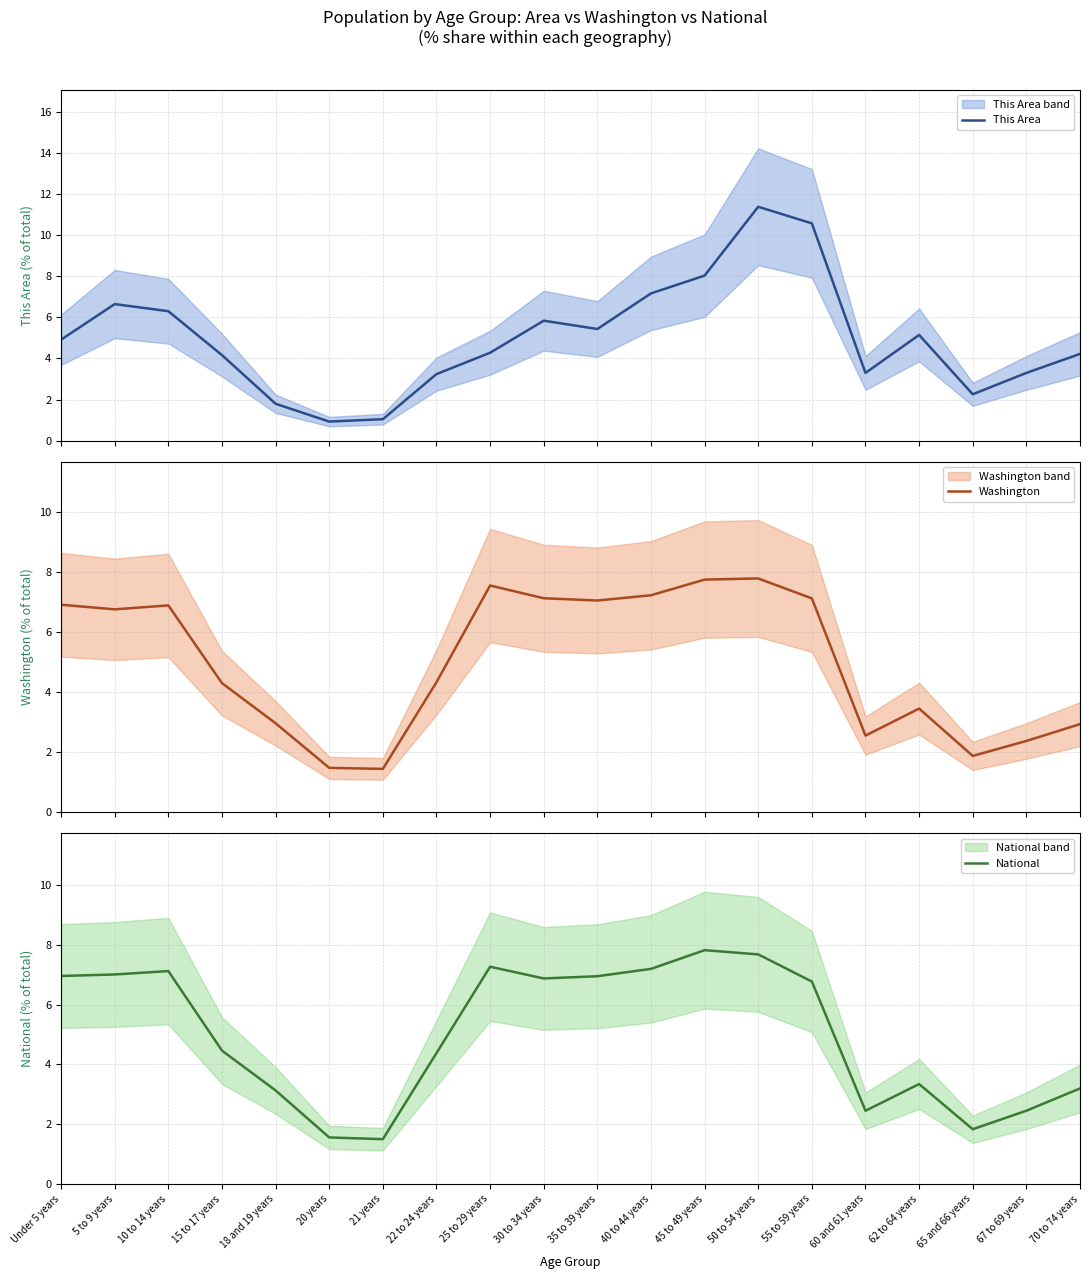

How many times do National and Washington cross each other?

4